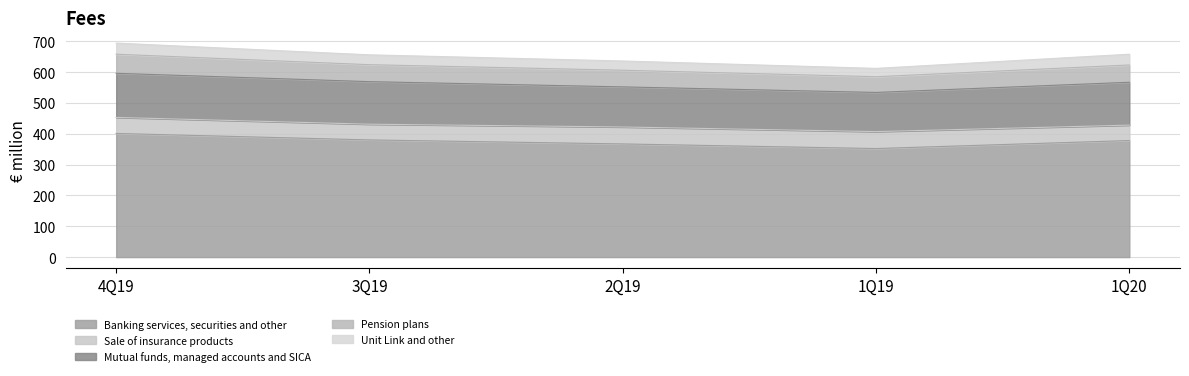

At which category is the sum across all series the highest?

4Q19